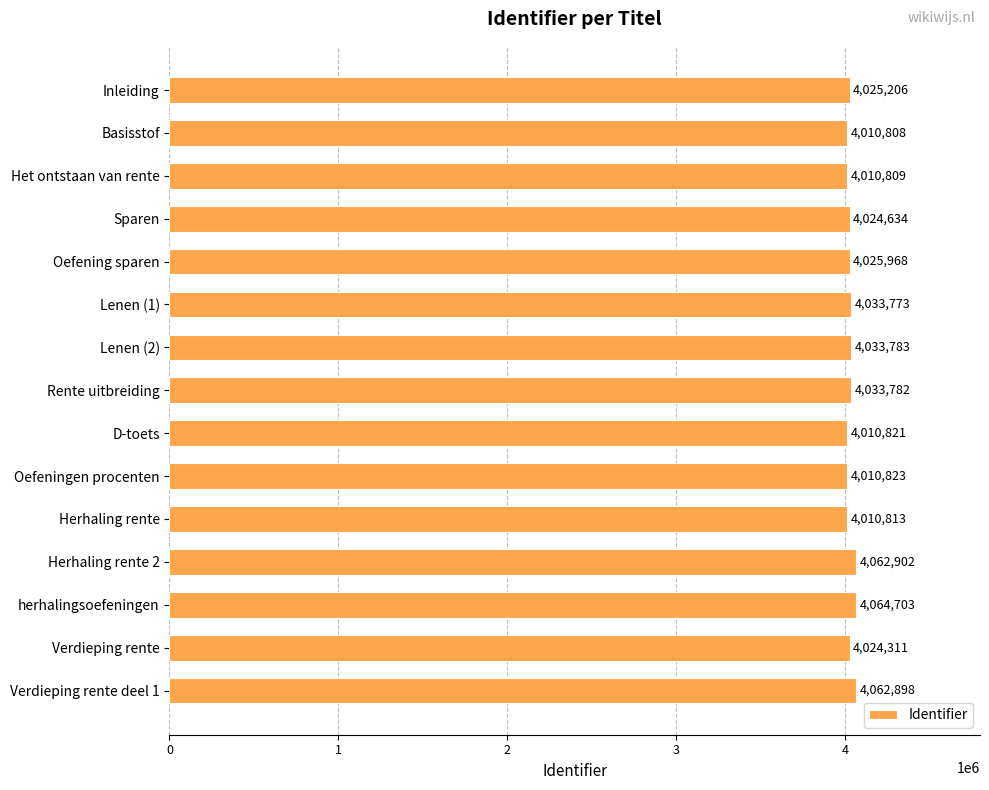

The value at D-toets is 4010821. True or false?

True